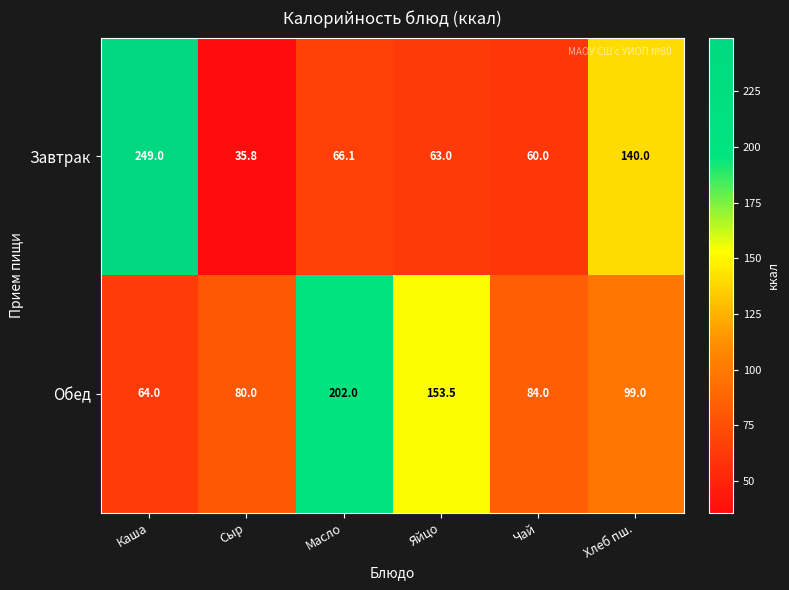

The Обед series shows 64.0 at Каша. True or false?

True